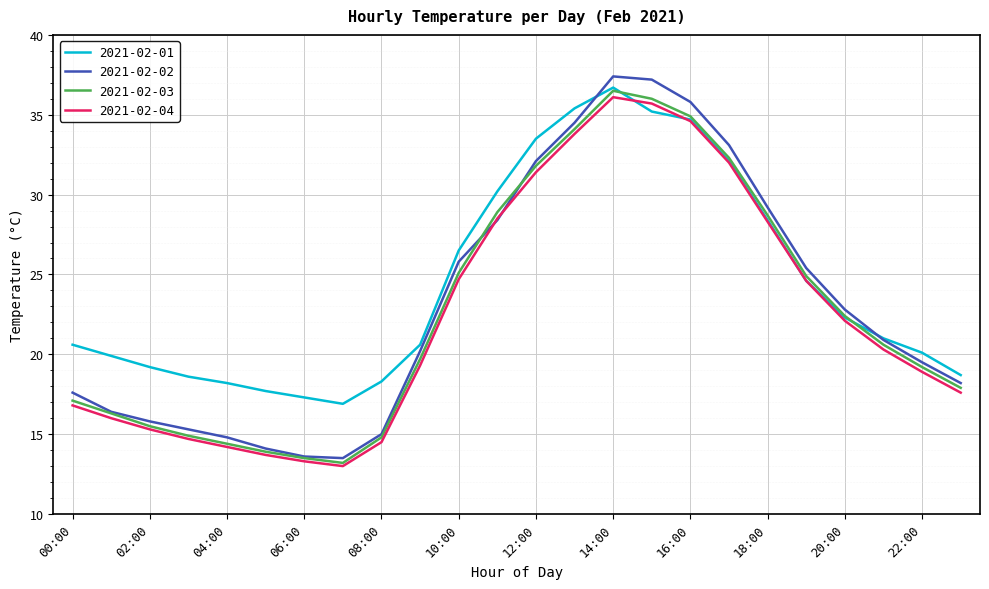

Which series has the largest total across all categories?

2021-02-01